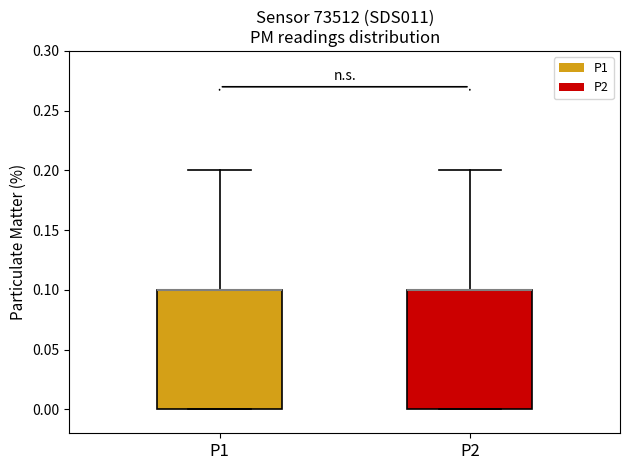

Reading left to right, transcribe this box plot: for each box, give where its median line is, the range the box spans, and where its two whiskers end, as read against the y-axis. The values are not printed on the chart, so give them approximately, as read against the axis.

P1: median 0.1 (drawn on the box's upper edge), box 0.0 to 0.1, whiskers 0.0 to 0.2
P2: median 0.1 (drawn on the box's upper edge), box 0.0 to 0.1, whiskers 0.0 to 0.2